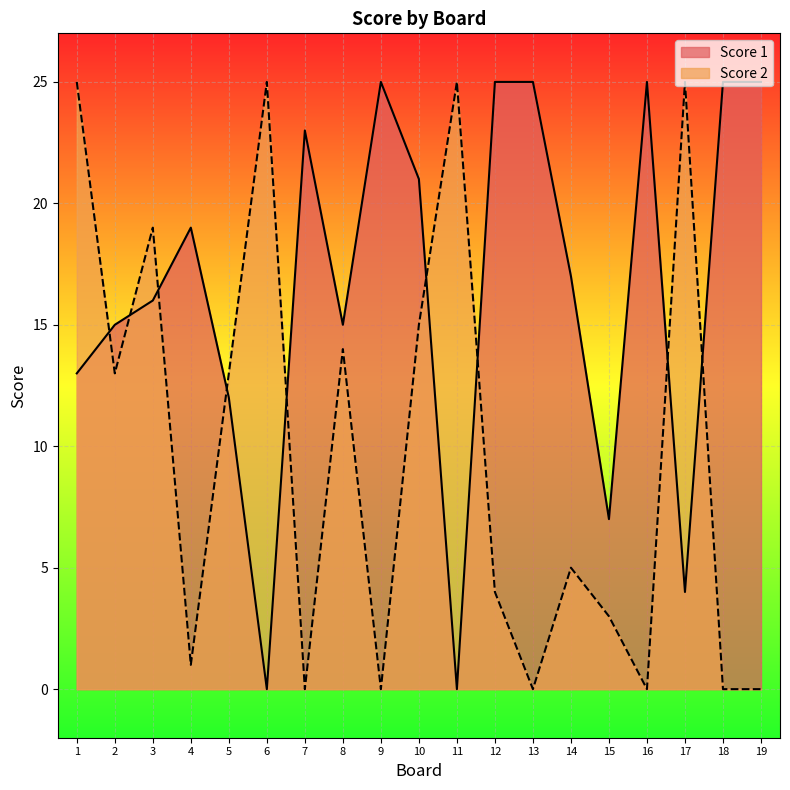

Reading right to left, what are all the values shown in this chart?

Score 1: 25	25	4	25	7	17	25	25	0	21	25	15	23	0	12	19	16	15	13
Score 2: 0	0	25	0	3	5	0	4	25	15	0	14	0	25	13	1	19	13	25